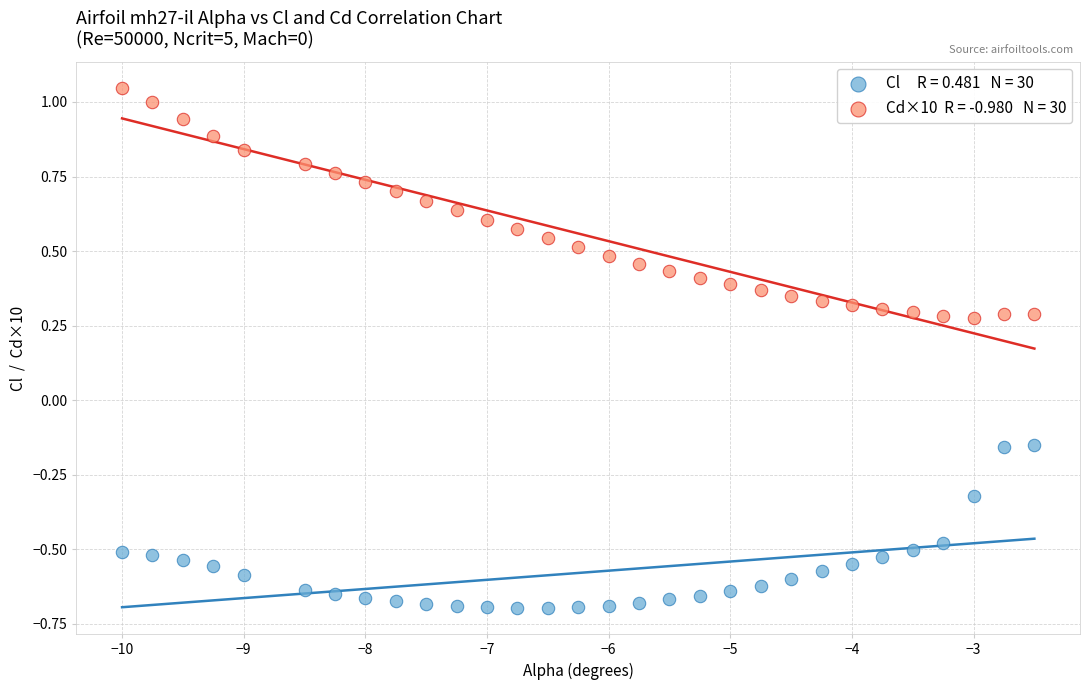

Across all data points, what is the range of X values (max minus min)?

7.5